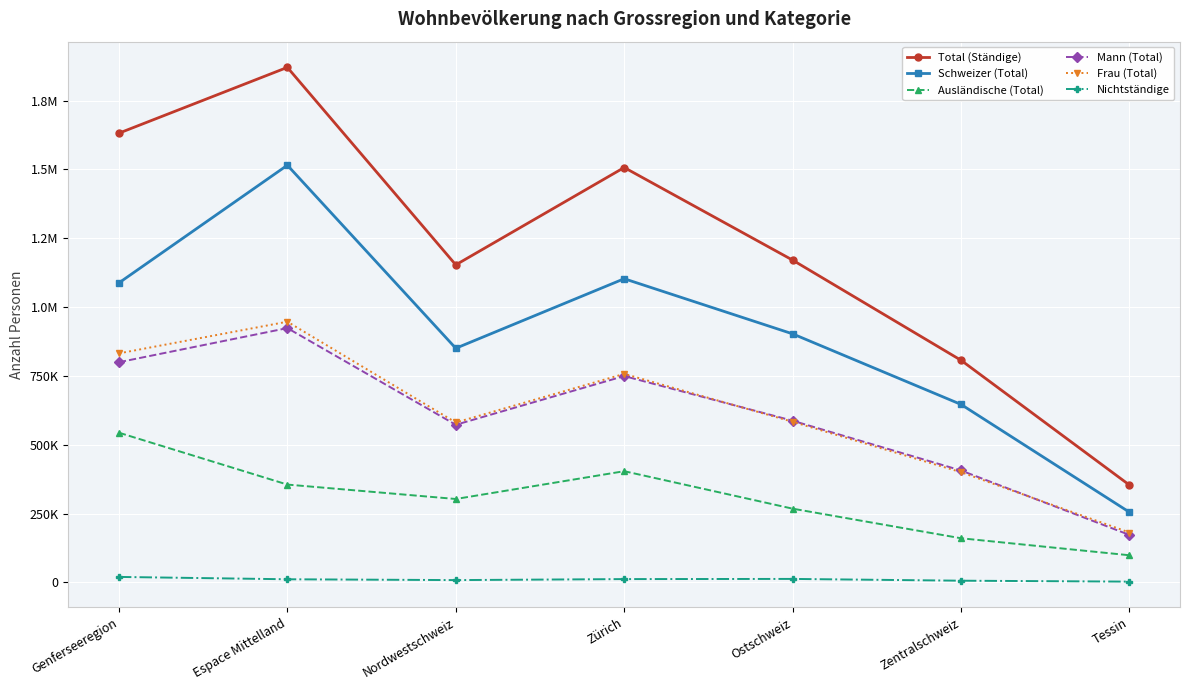

What is the greatest value displayed?

1870500